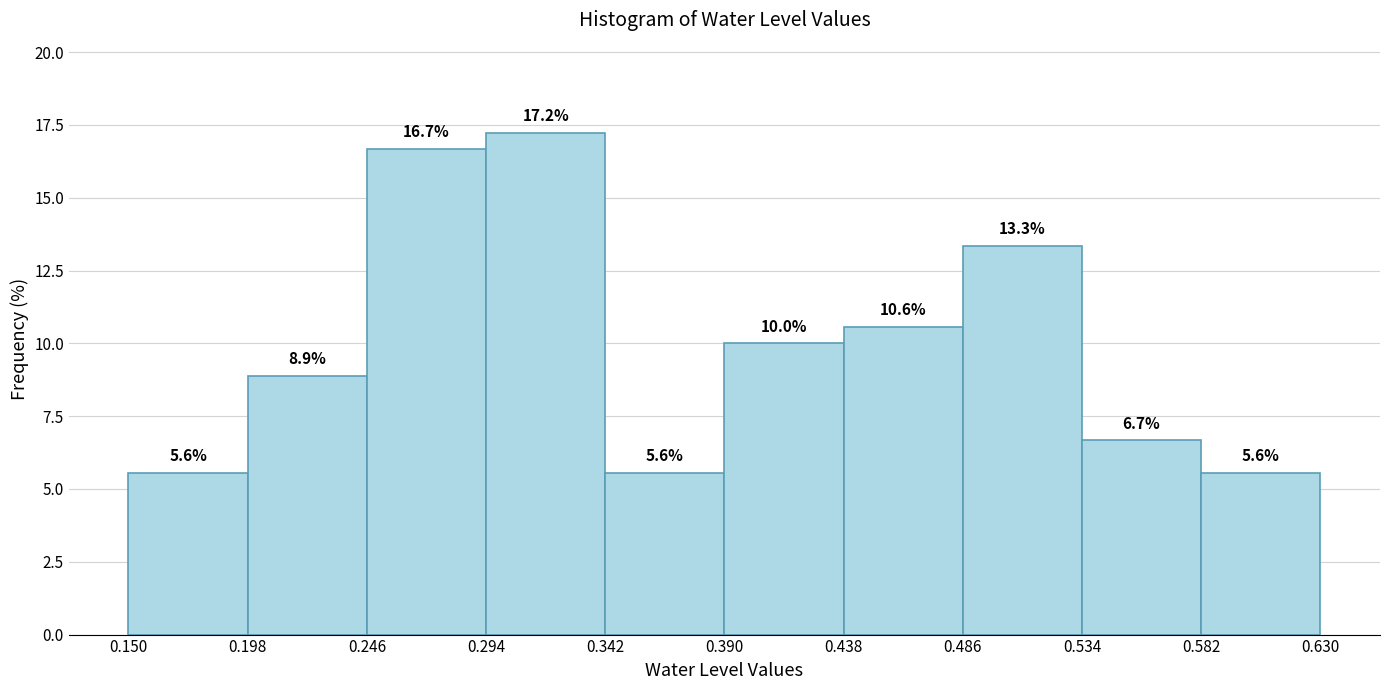

What is the height of the bar covering 0.486 to 0.534 on the x-axis?

13.3